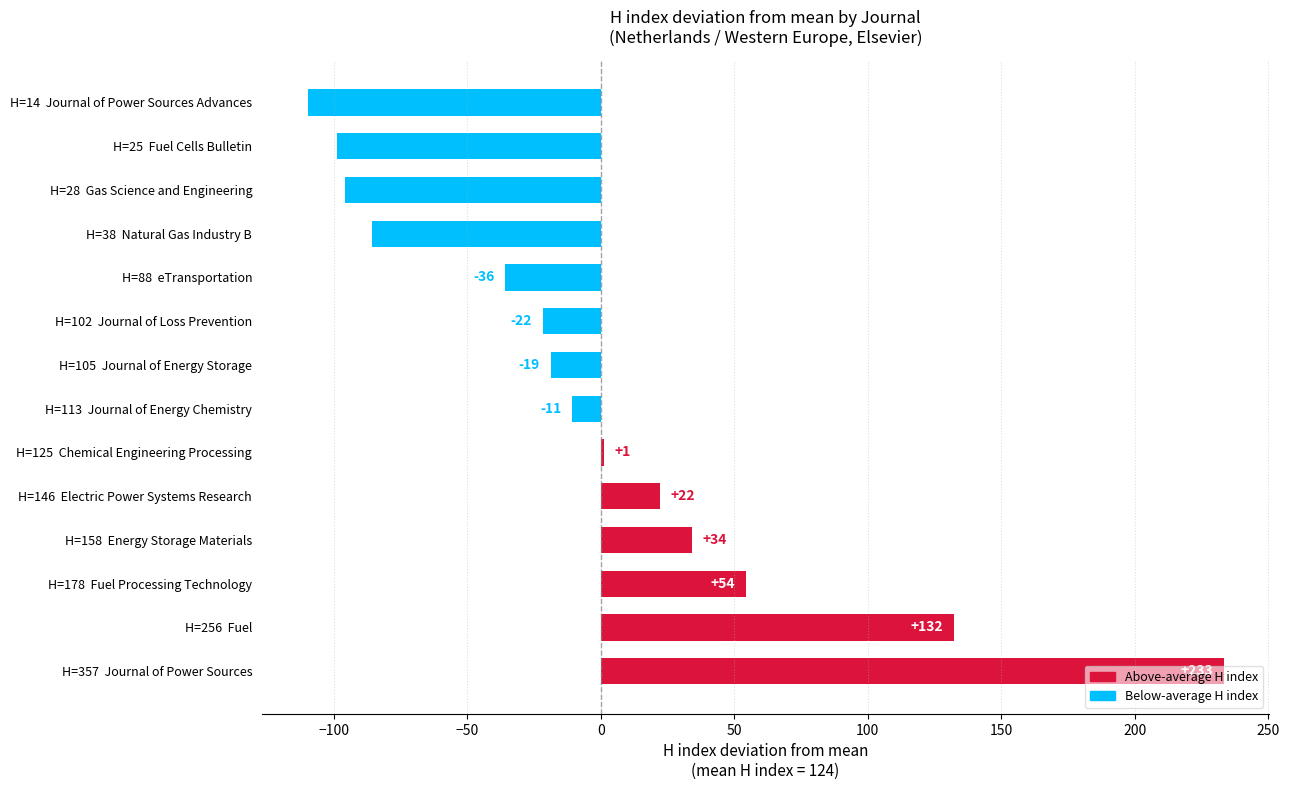

What value does the data have at H=256  Fuel?

132.2